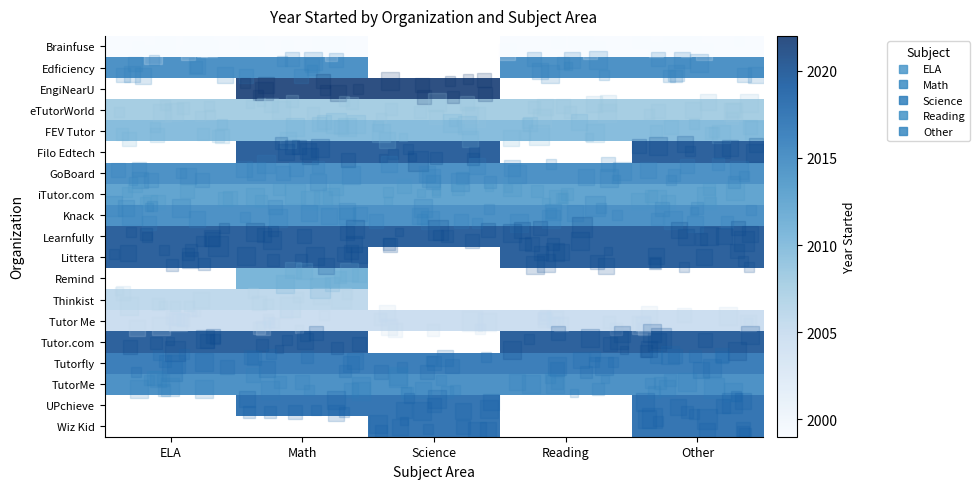

Which category has the highest value across all series?

Math